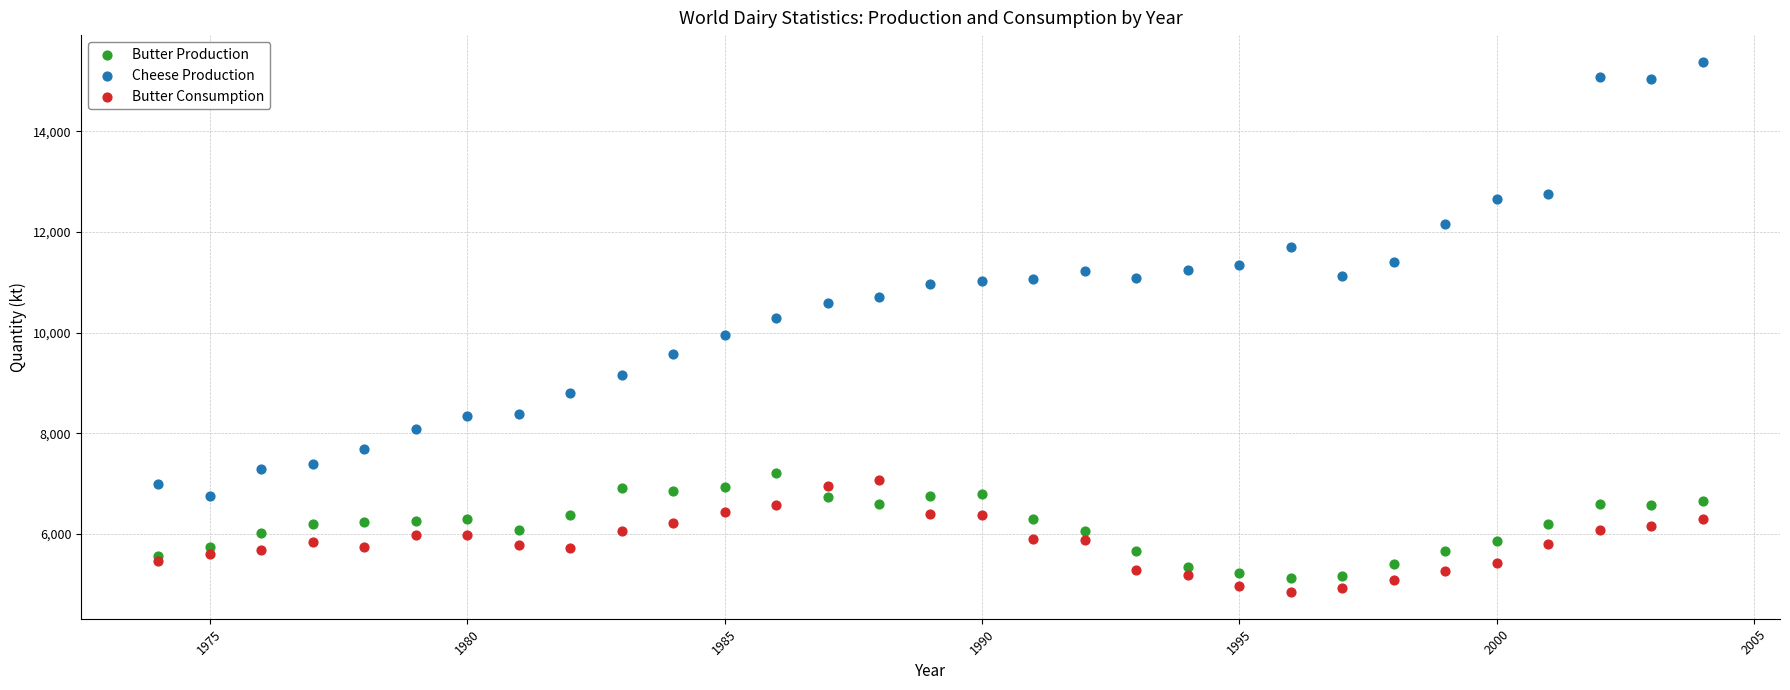

Which series has the widest spread of Y values?

Cheese Production